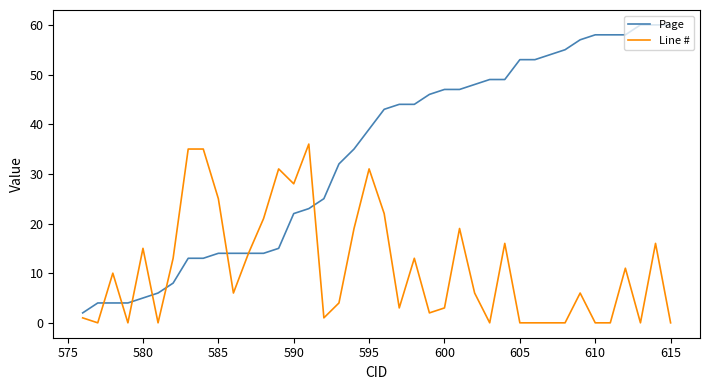

Which series has the widest spread of values?

Page